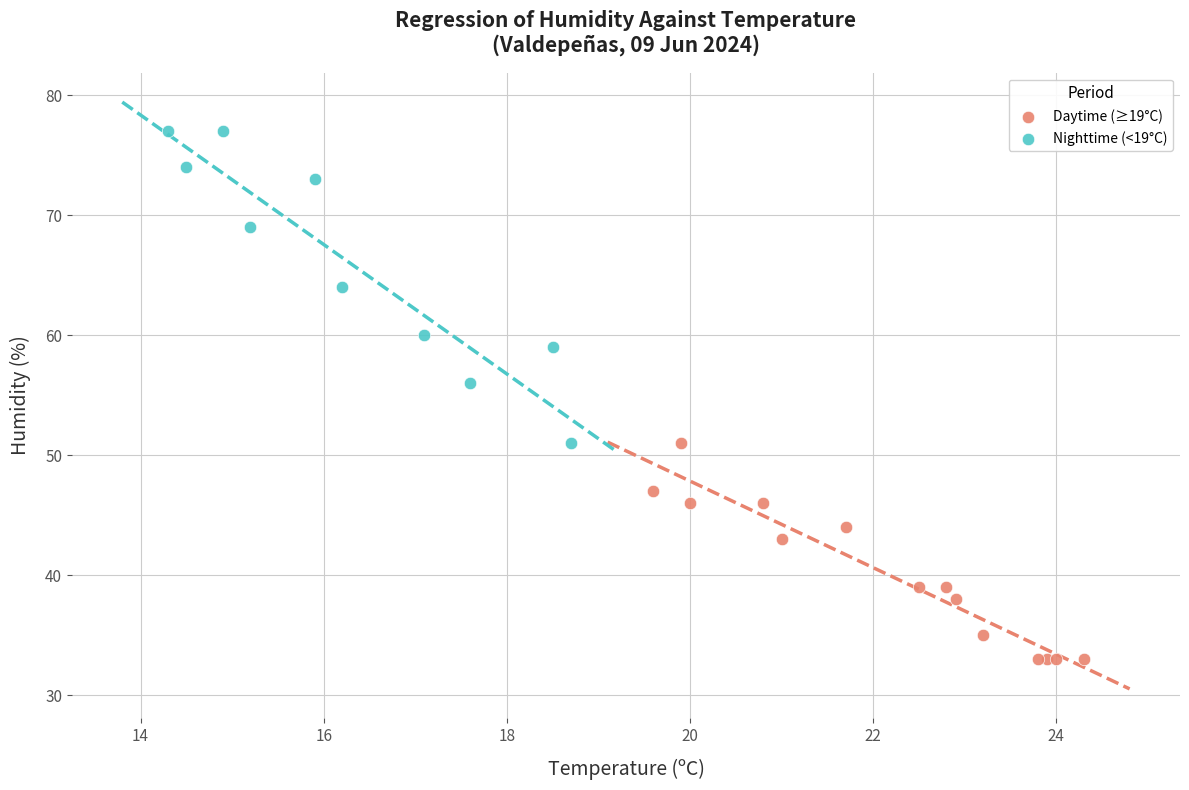

Which series has the widest spread of Y values?

Nighttime (<19°C)